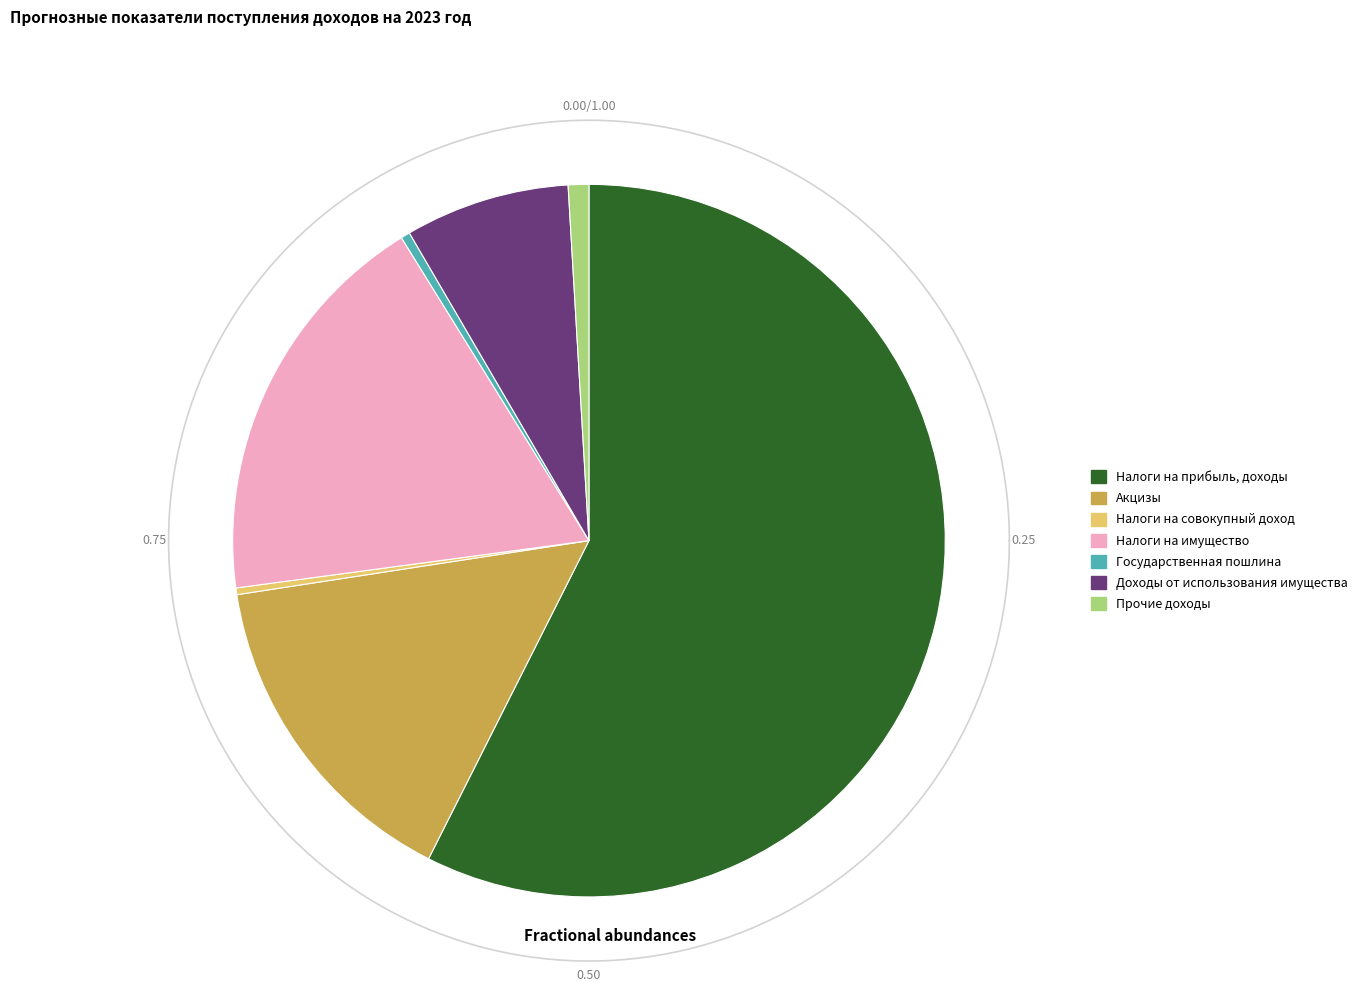

Rank the categories by value from lowest to highest.

Налоги на совокупный доход, Государственная пошлина, Прочие доходы, Доходы от использования имущества, Акцизы, Налоги на имущество, Налоги на прибыль, доходы